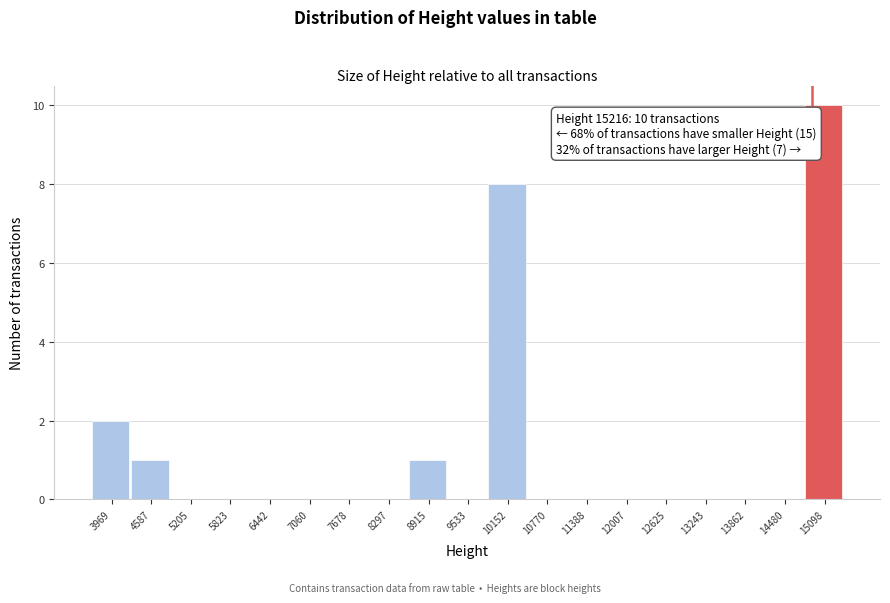

Reading right to left, extract all data points from this chart.

15098=10	14480=0	13862=0	13243=0	12625=0	12007=0	11388=0	10770=0	10152=8	9533=0	8915=1	8297=0	7678=0	7060=0	6442=0	5823=0	5205=0	4587=1	3969=2